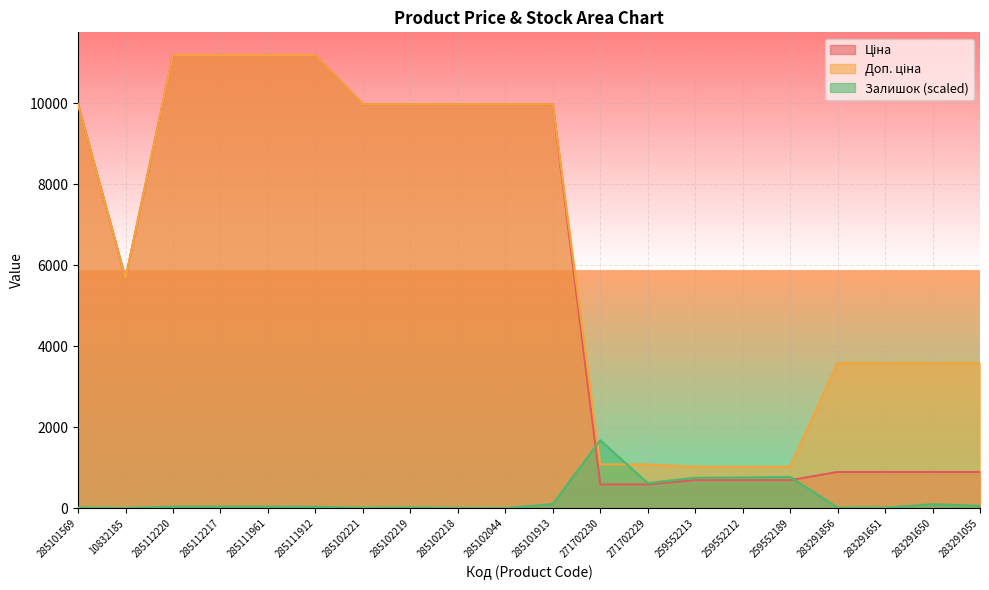

How many values in the Доп. ціна series exceed 9974?

10